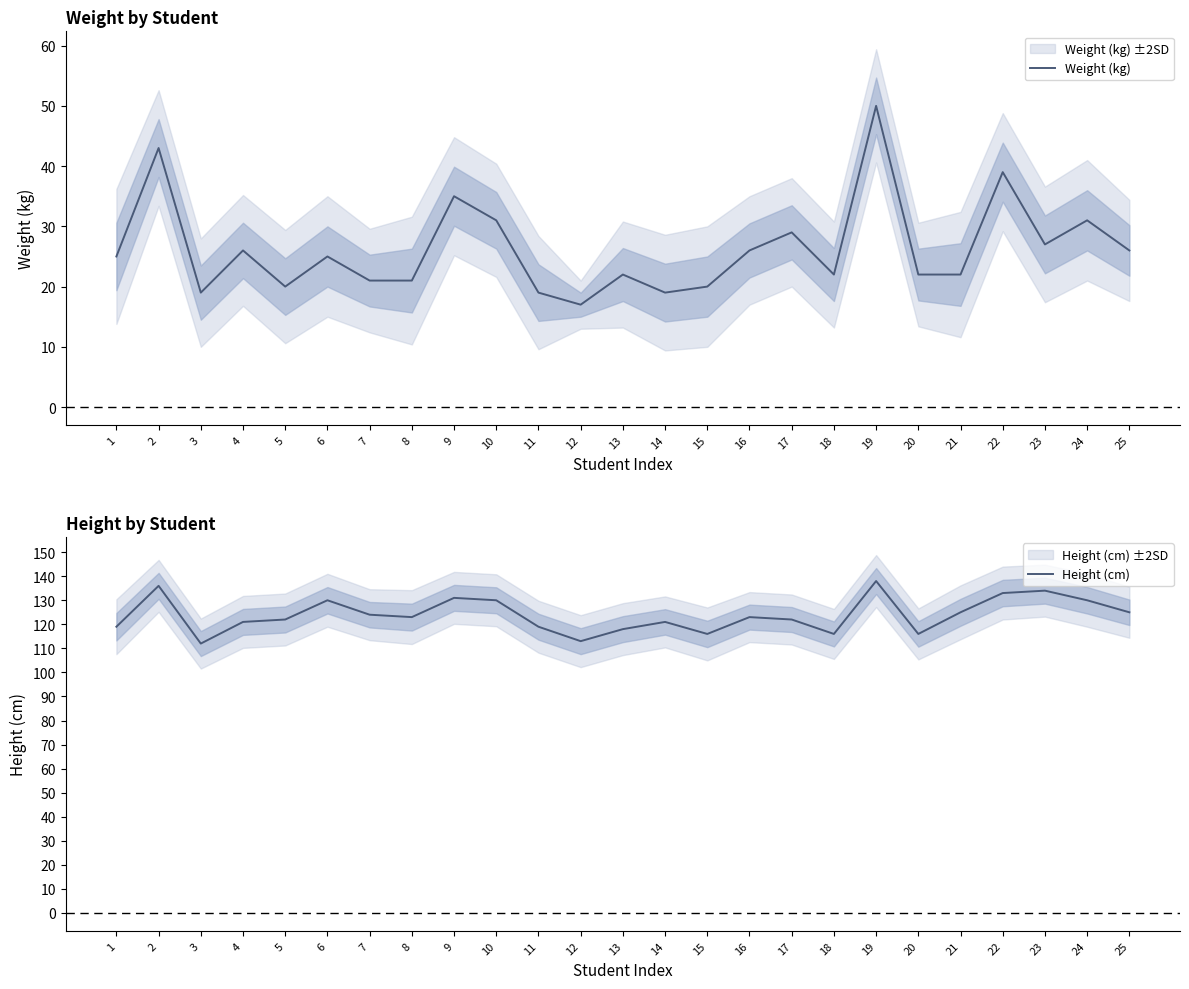

Reading left to right, what are all the values shown in this chart?

Weight (kg): 25	43	19	26	20	25	21	21	35	31	19	17	22	19	20	26	29	22	50	22	22	39	27	31	26
Height (cm): 119	136	112	121	122	130	124	123	131	130	119	113	118	121	116	123	122	116	138	116	125	133	134	130	125